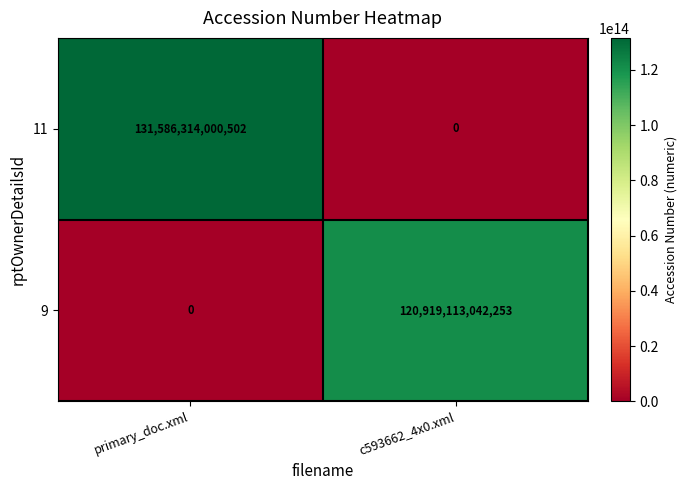

Which series has the widest spread of values?

11